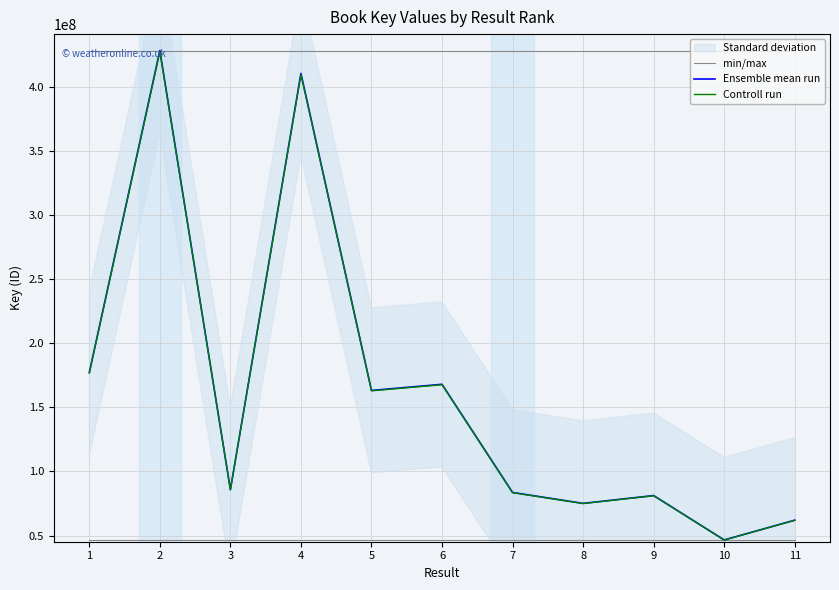

What is the greatest value displayed?

428279073.0